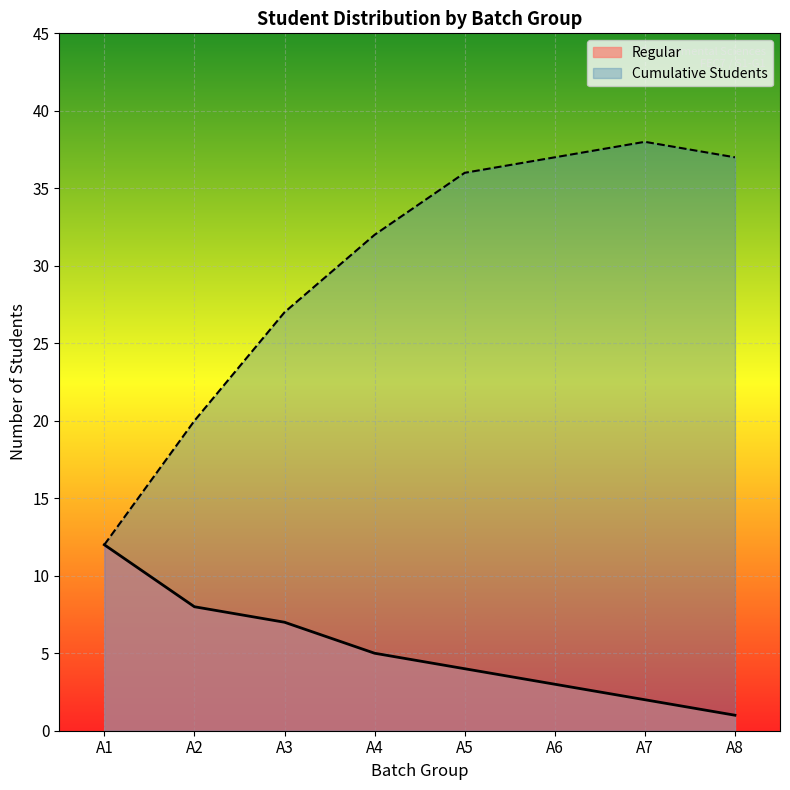

What is the approximate value of Cumulative Students at A1, to the nearest 5?

10